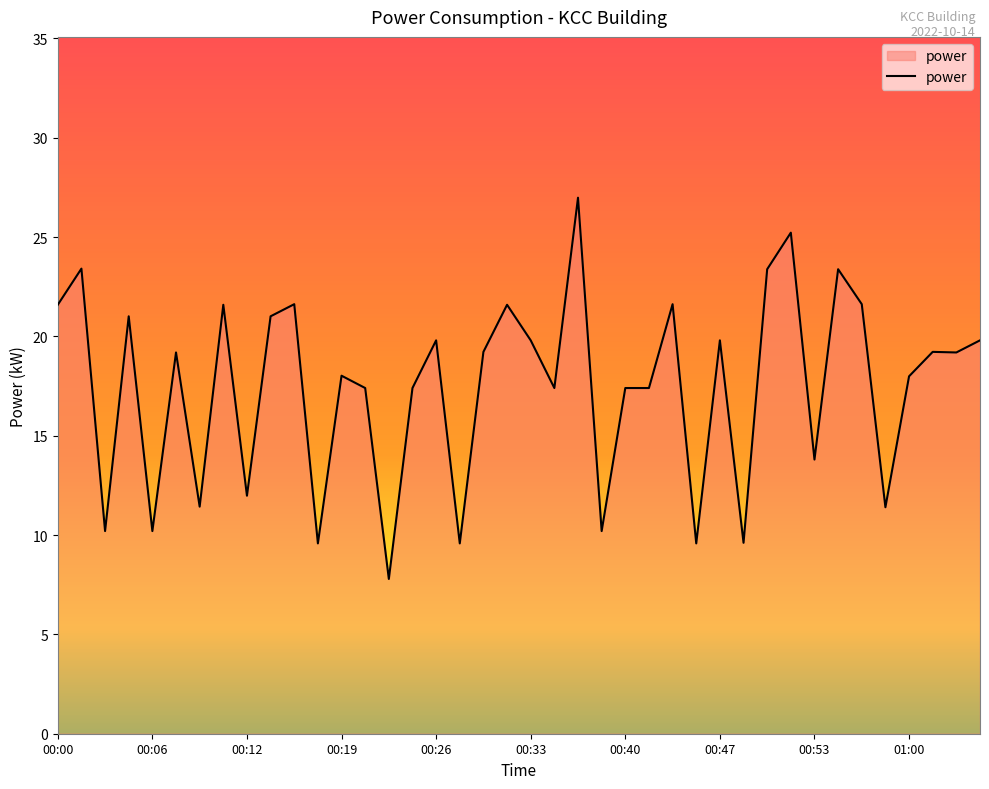

What is the maximum value shown in the chart?

27.0